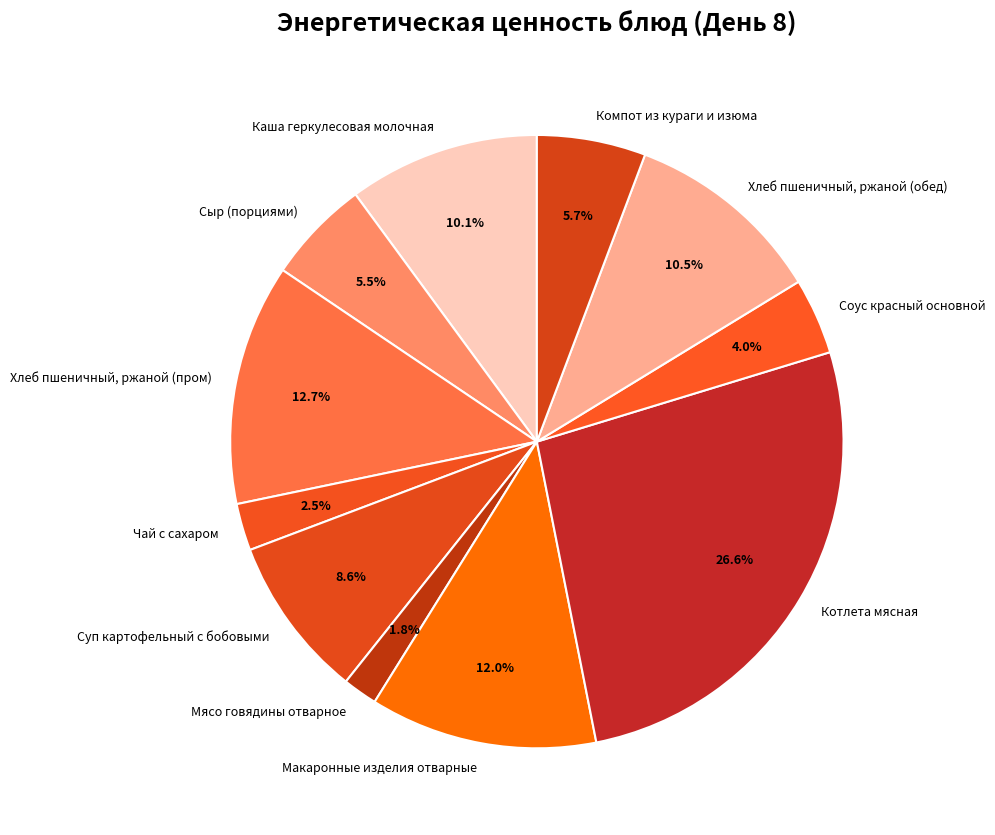

What is the total percentage of Каша геркулесовая молочная and Макаронные изделия отварные?

22.1%